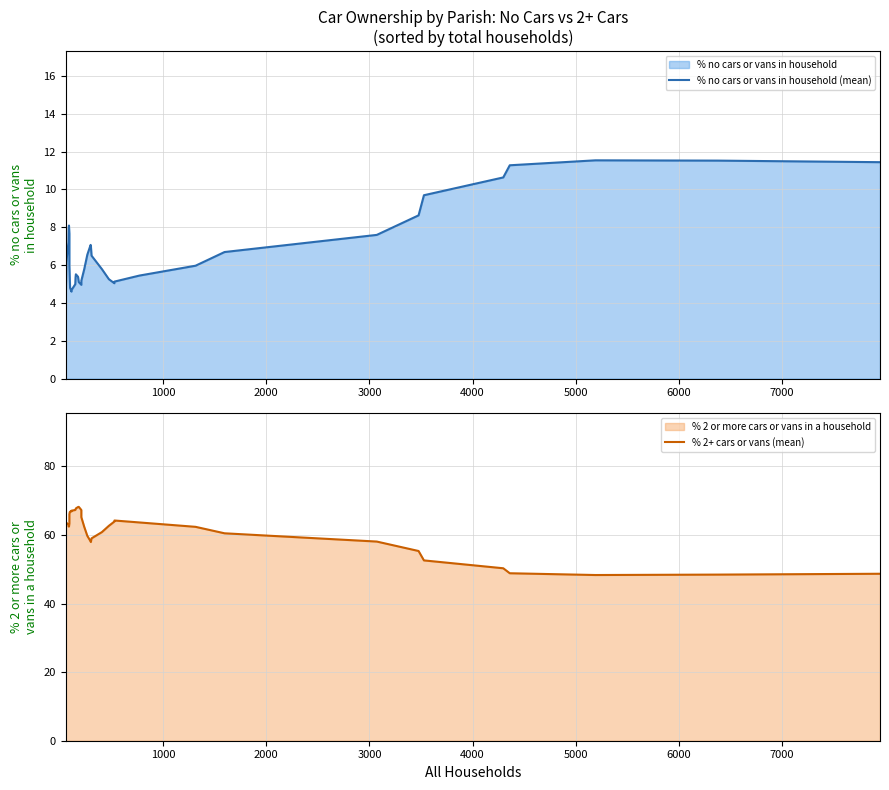

List the series in order of their peak value, lowest first.

% no cars or vans in household (mean), % 2+ cars or vans (mean)